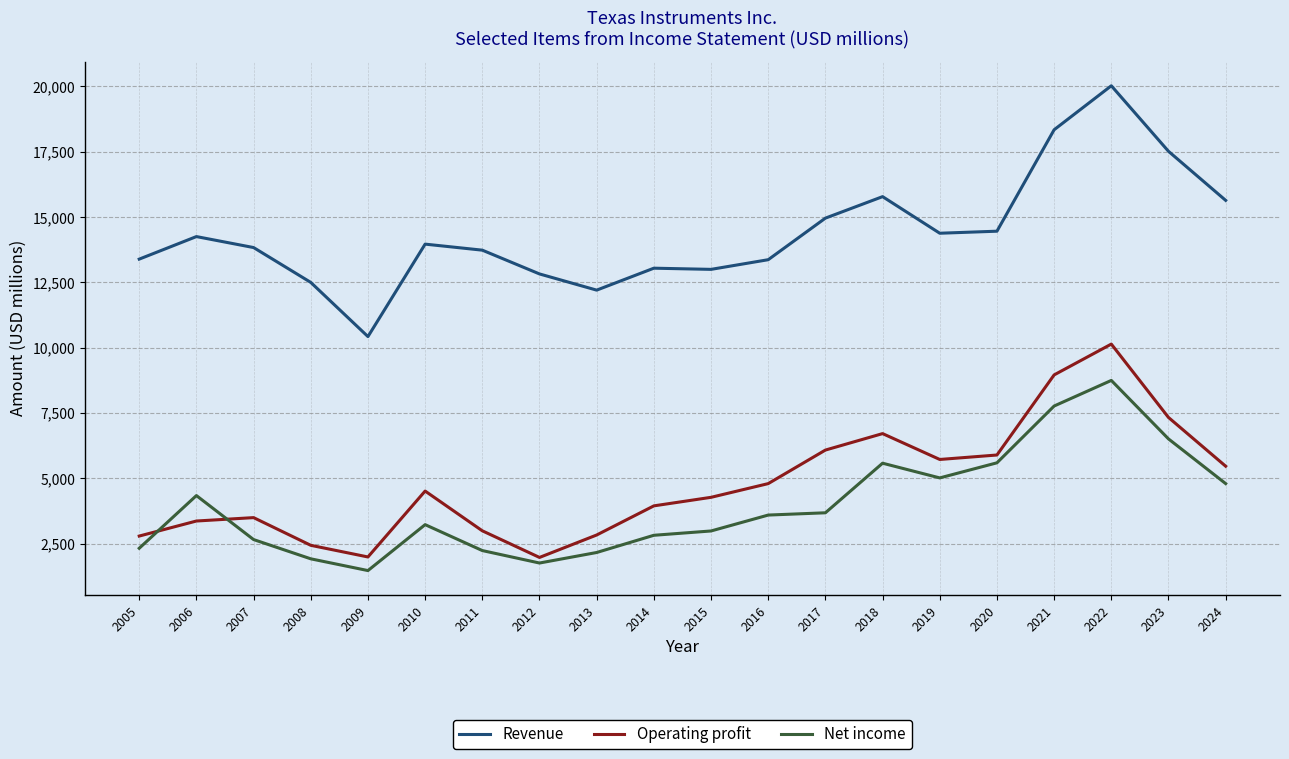

What is the sum of all Operating profit values?

95723